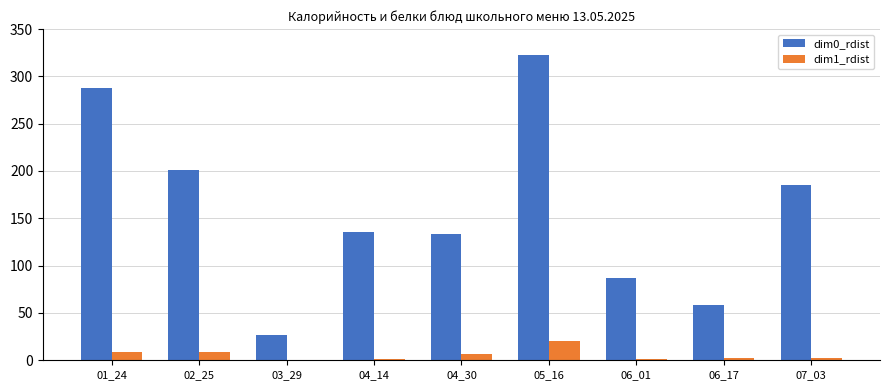

What is the average value of the dim0_rdist series?

159.8